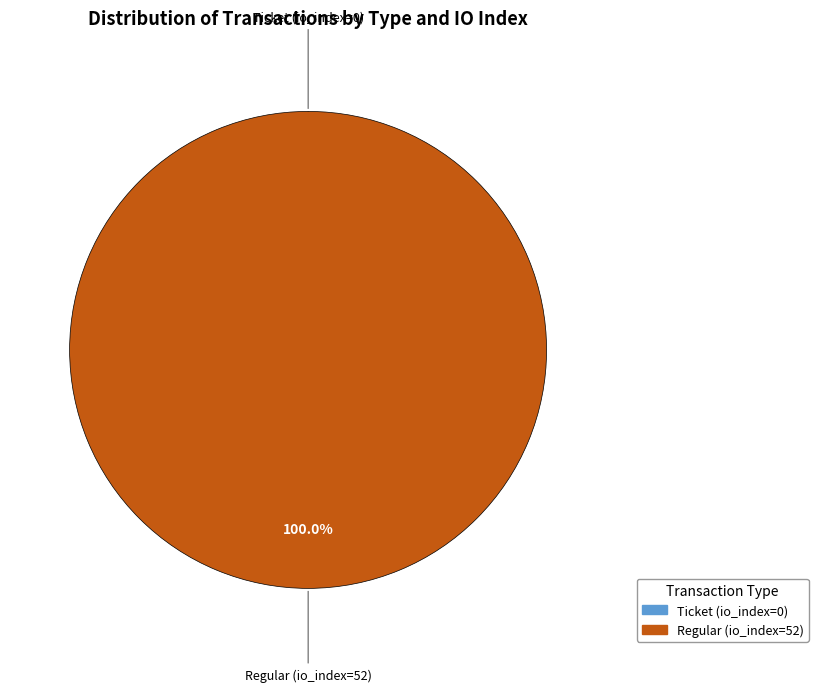

True or false: Ticket (io_index=0) accounts for 0% of the total.

True